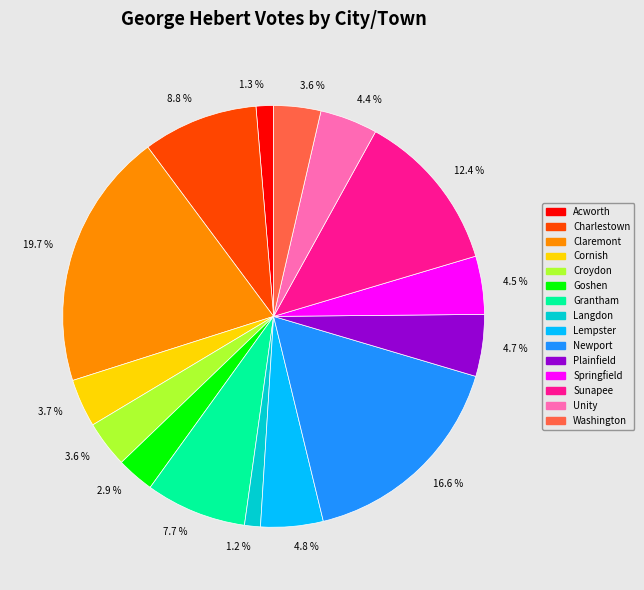

How much of the chart is everything except Washington?

96.4%